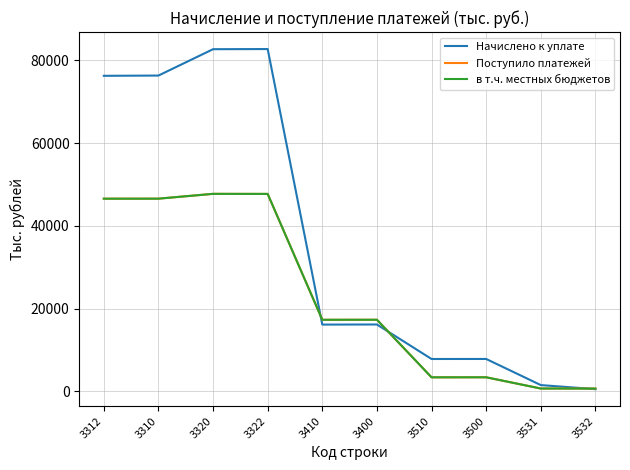

Which series has the largest total across all categories?

Начислено к уплате